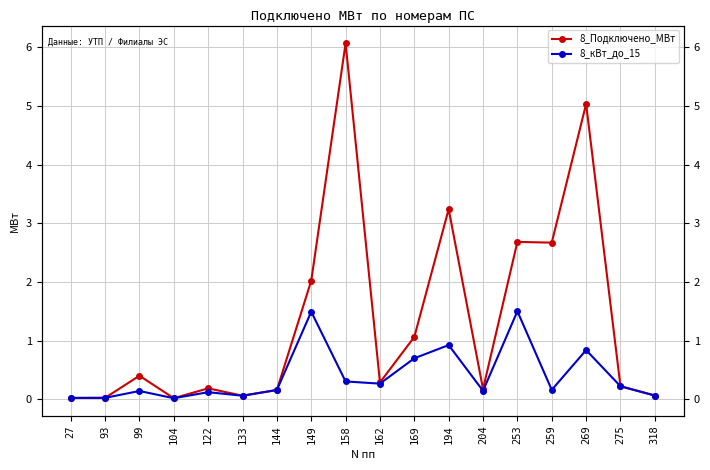

How many lines are shown in the chart?

2